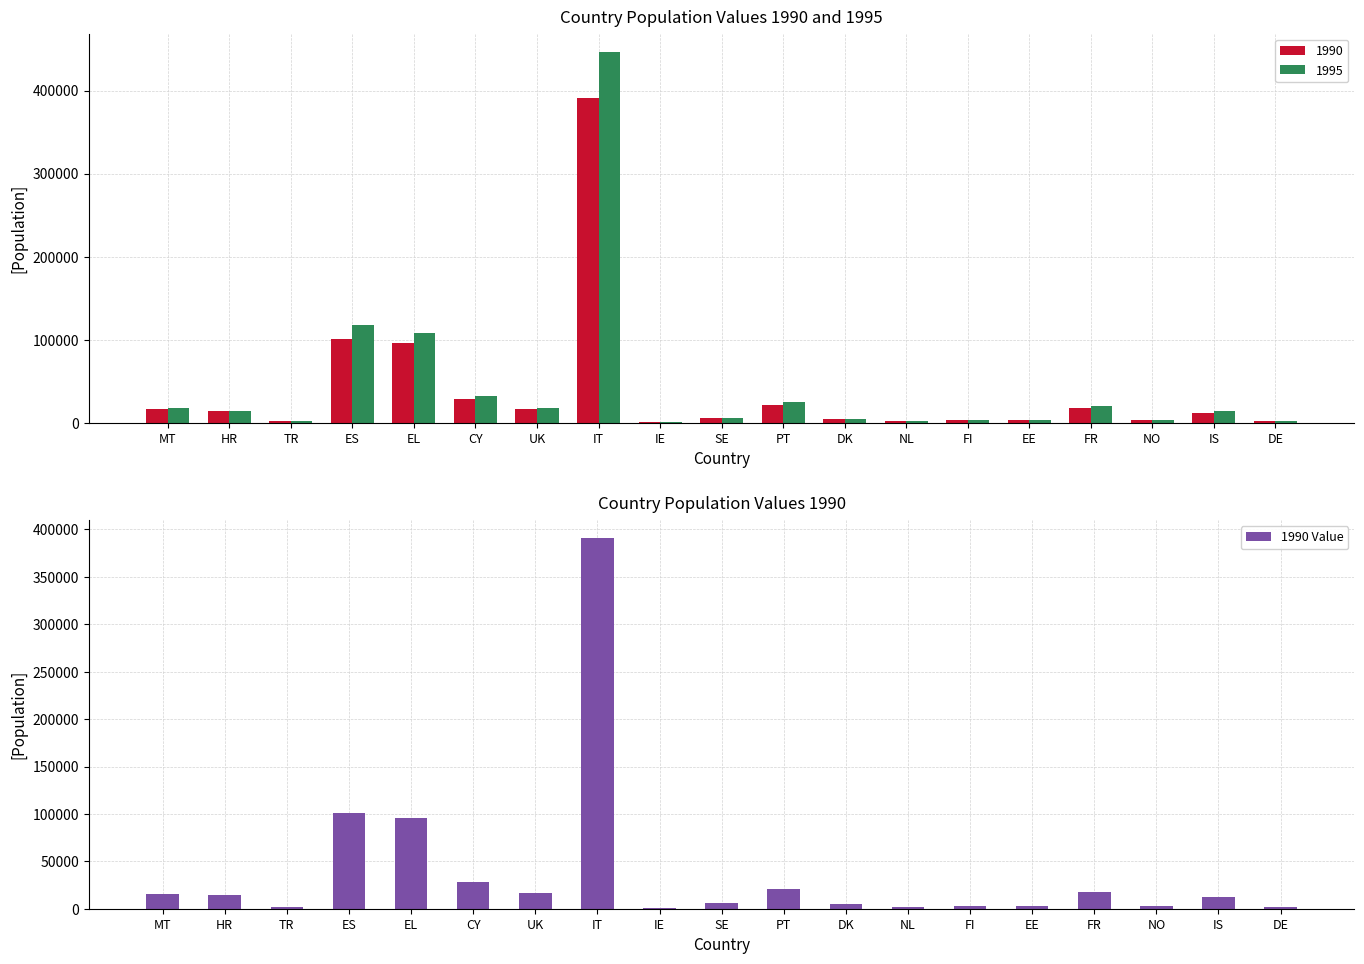

What is the label of the 7th bar from the right?

NL